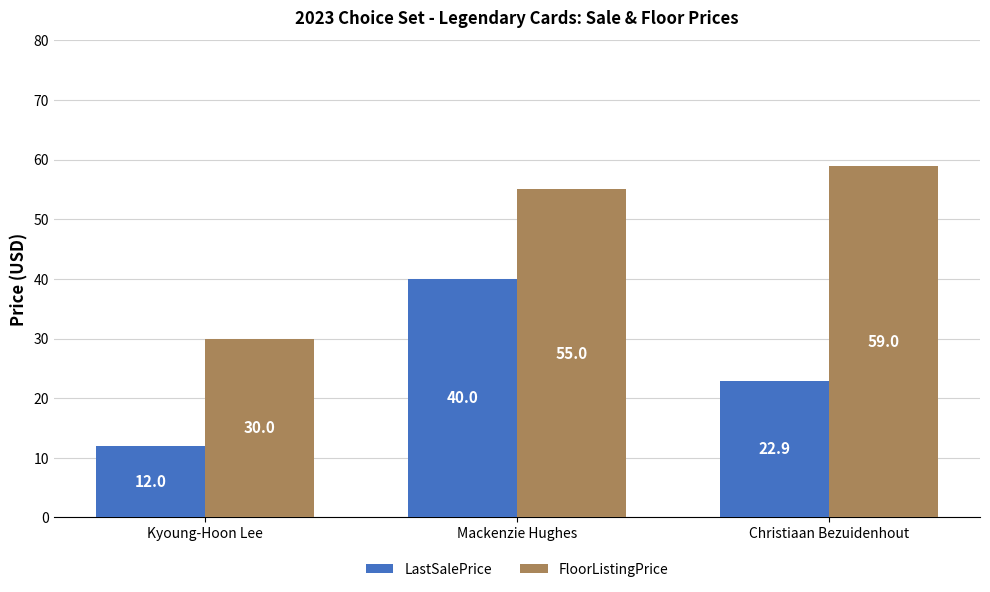

What is the difference between the highest and lowest values at Christiaan Bezuidenhout?

36.1